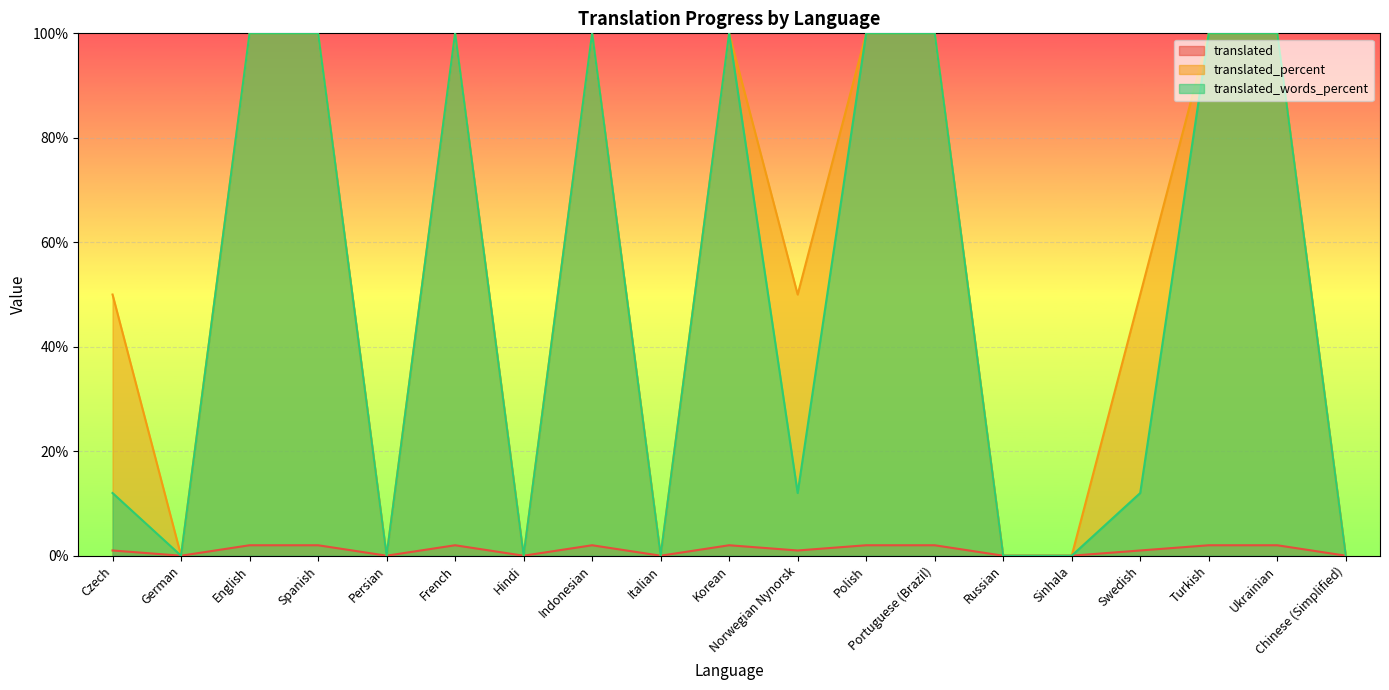

Reading right to left, list all the values displayed in this chart.

translated: 0	2	2	1	0	0	2	2	1	2	0	2	0	2	0	2	2	0	1
translated_percent: 0	100	100	50	0	0	100	100	50	100	0	100	0	100	0	100	100	0	50
translated_words_percent: 0	100	100	12	0	0	100	100	12	100	0	100	0	100	0	100	100	0	12